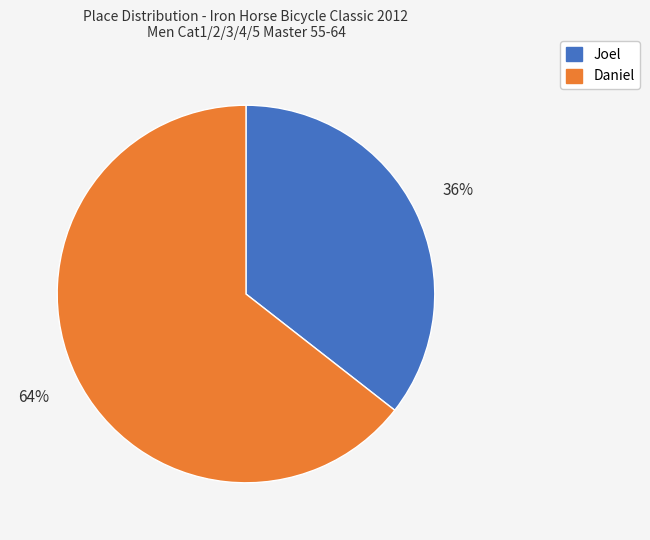

What is the ratio of the value at Joel to the value at Daniel?

0.6